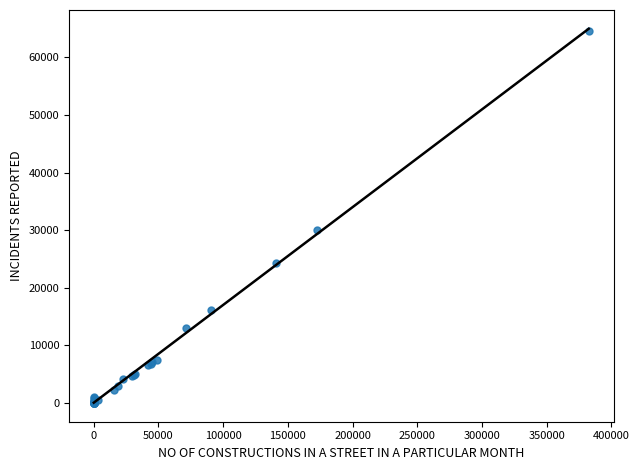

What Y value in the scatter plot is closest to 32308?

30008